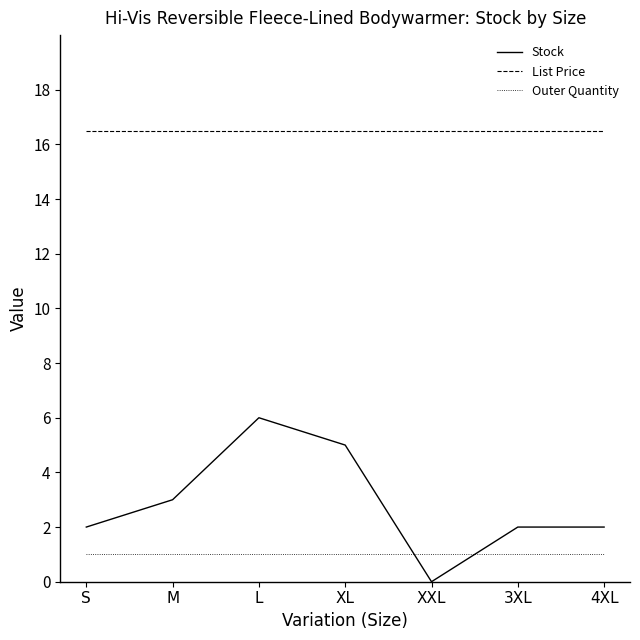

Which category has the lowest value in the Stock series?

XXL